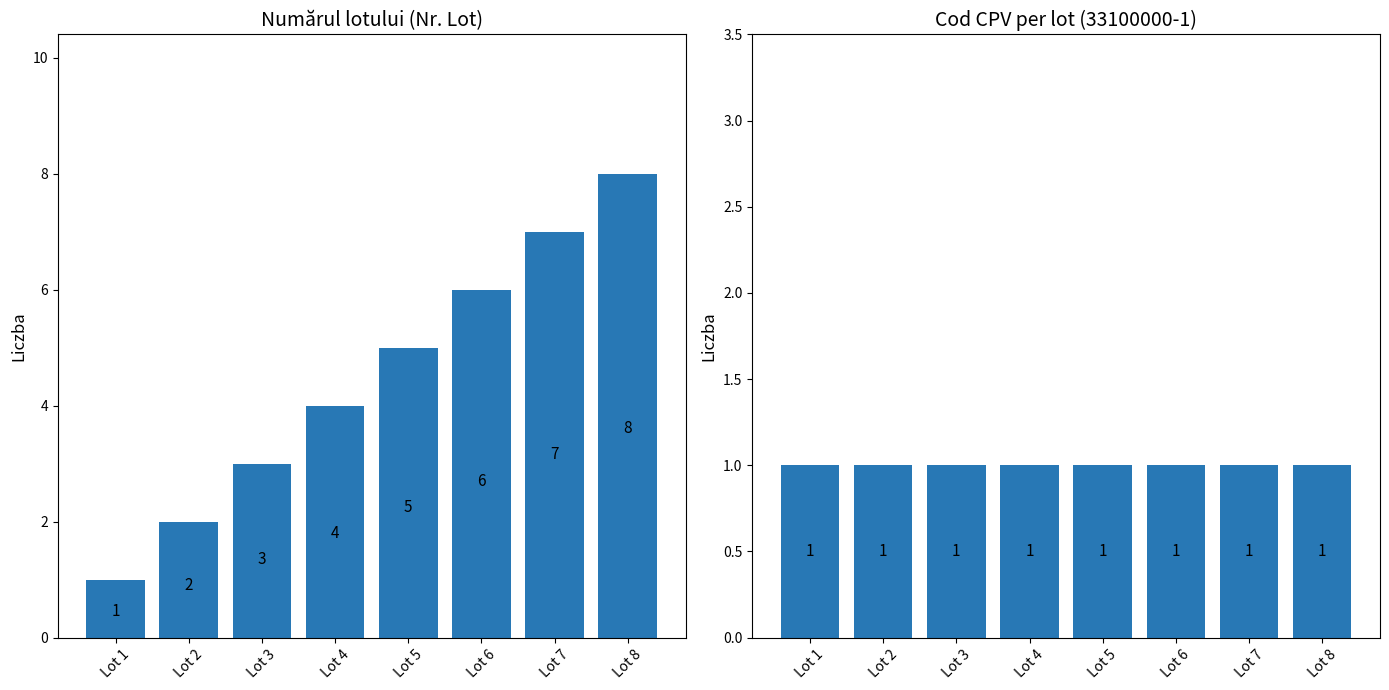

Which series has the largest range (max minus min)?

Nr. Lot